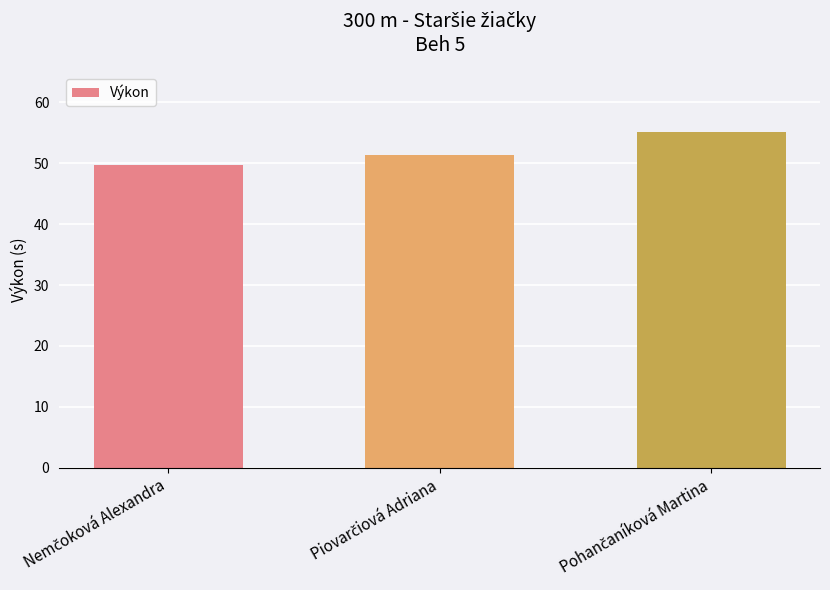

What is the value of the 2nd bar from the left?

51.3